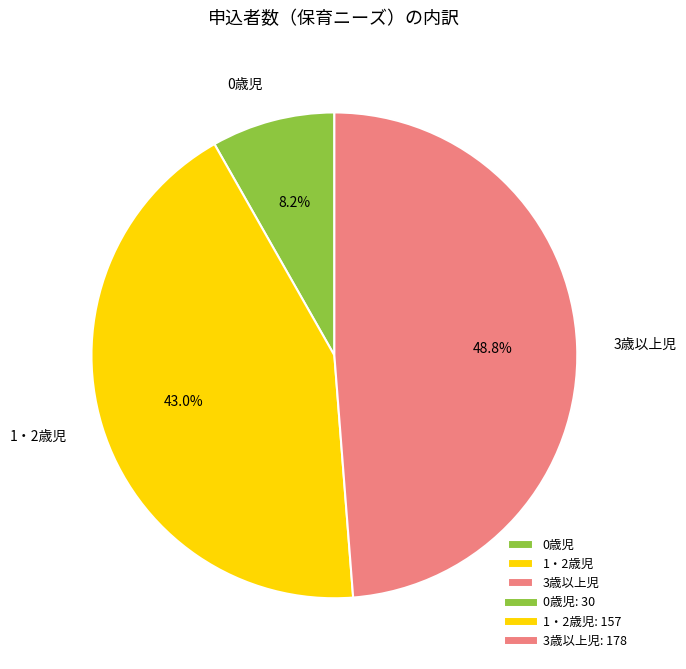

To the nearest percent, what is the average slice percentage?

33%